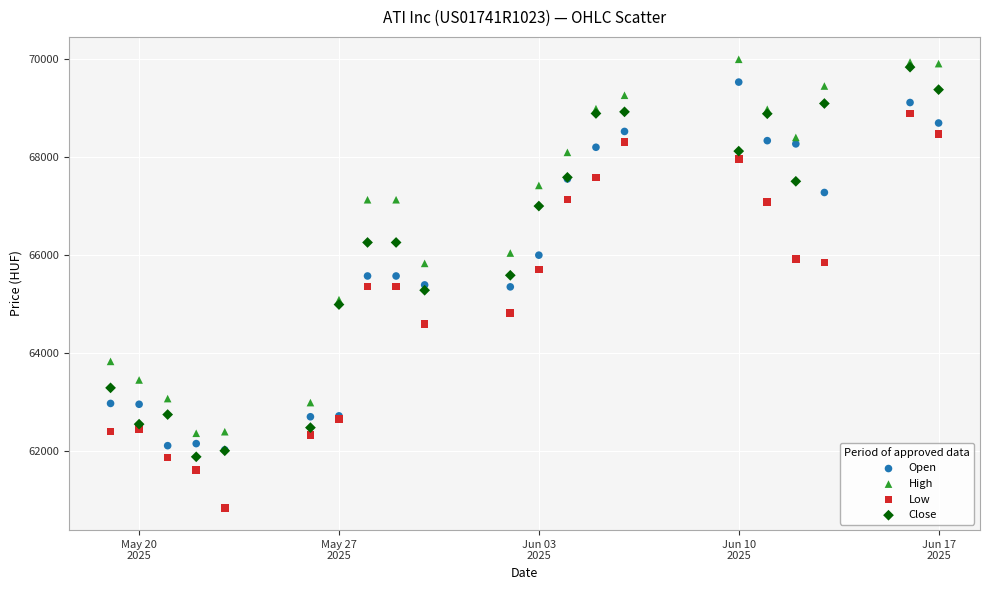

Which series has the widest spread of Y values?

Low